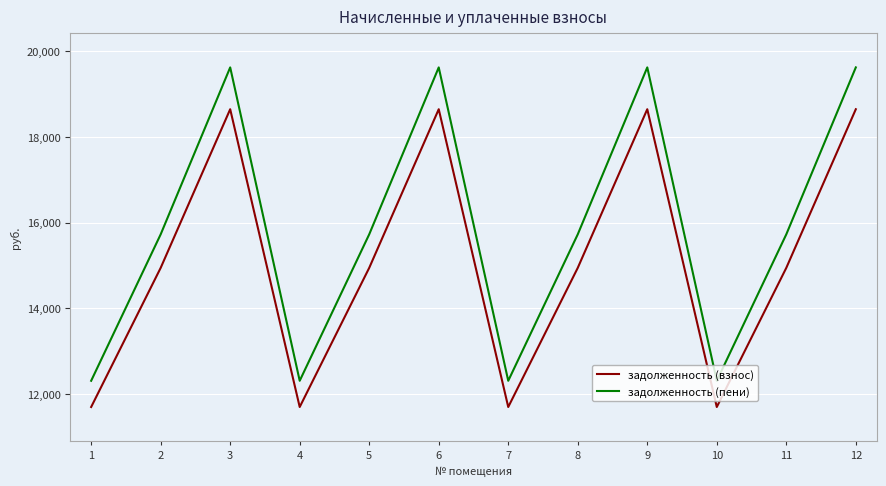

What are all the series names shown in the legend?

задолженность (взнос), задолженность (пени)